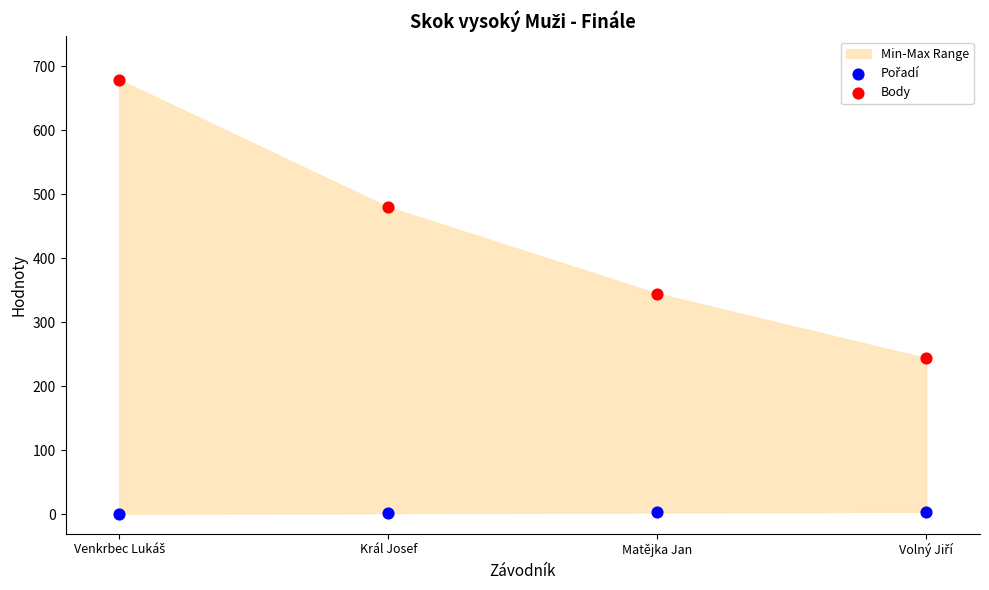

Across all data points, what is the average Y value?

220